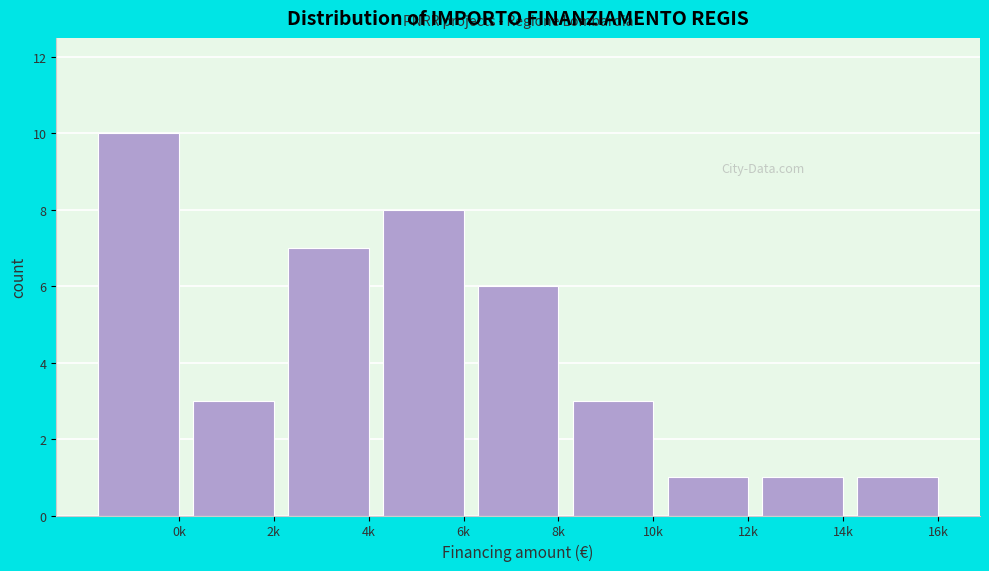

Reading left to right, list all the values displayed in this chart.

0k=10	2k=3	4k=7	6k=8	8k=6	10k=3	12k=1	14k=1	16k=1